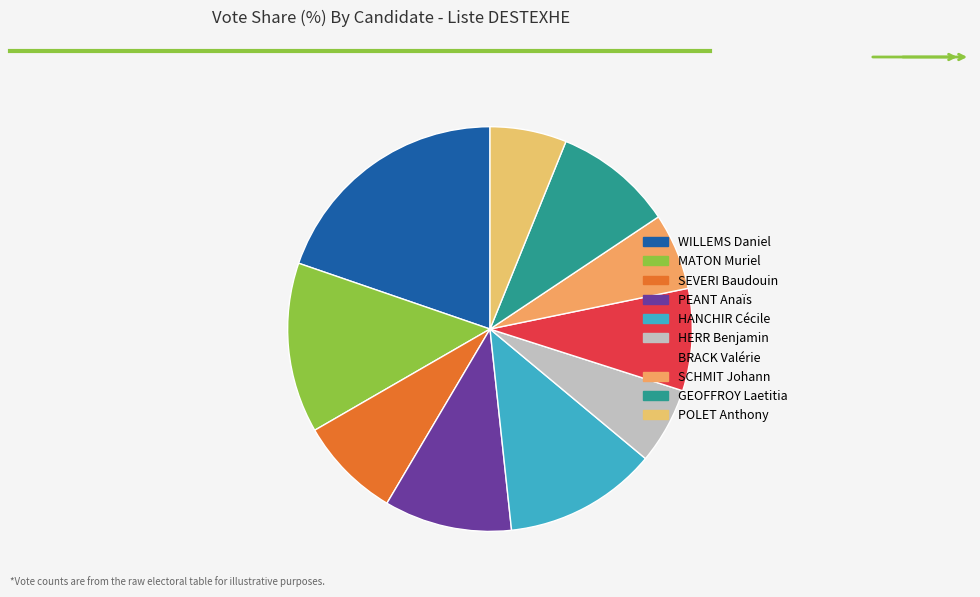

Count the number of slices in the pie.

10